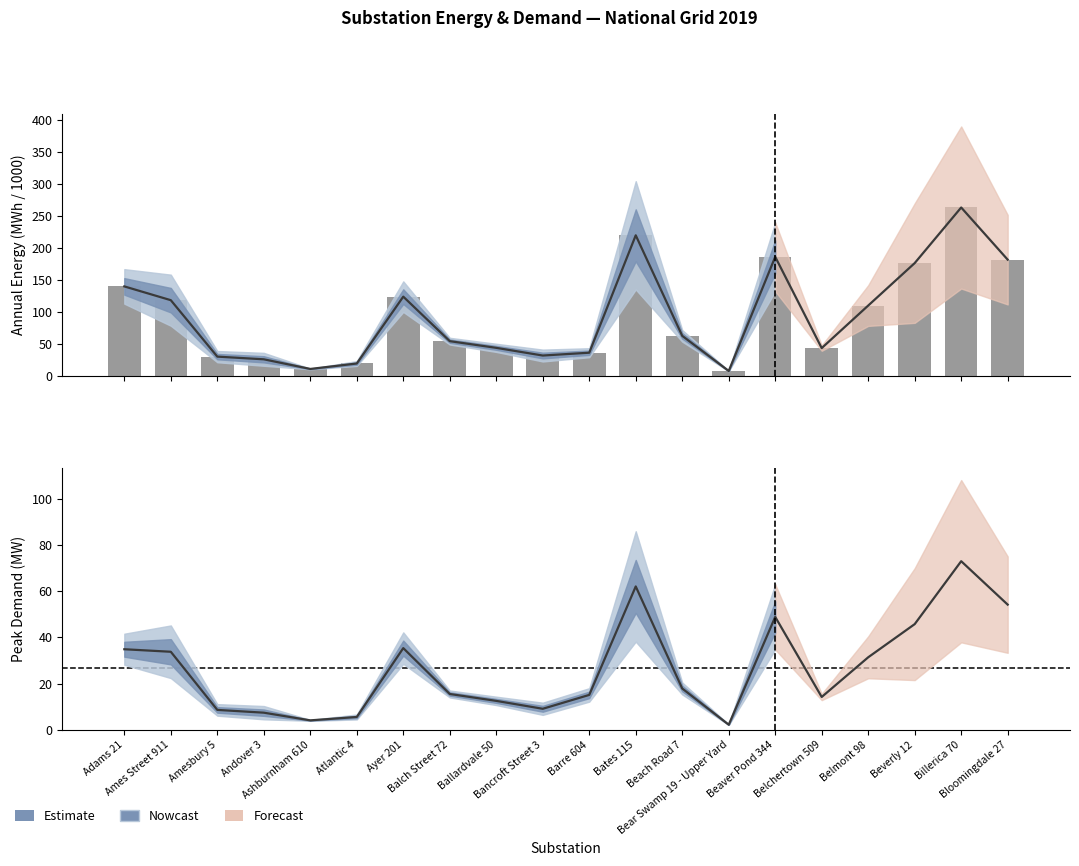

What is the label of the 14th bar from the right?

Ayer 201